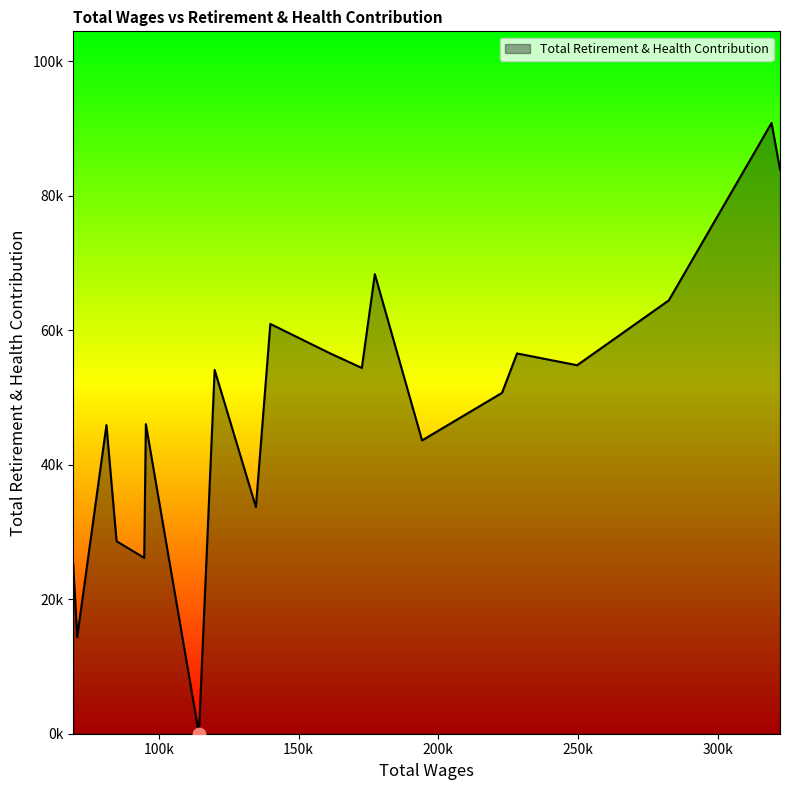

What is the change in value from 319280.0 to 95341.0?

-44803